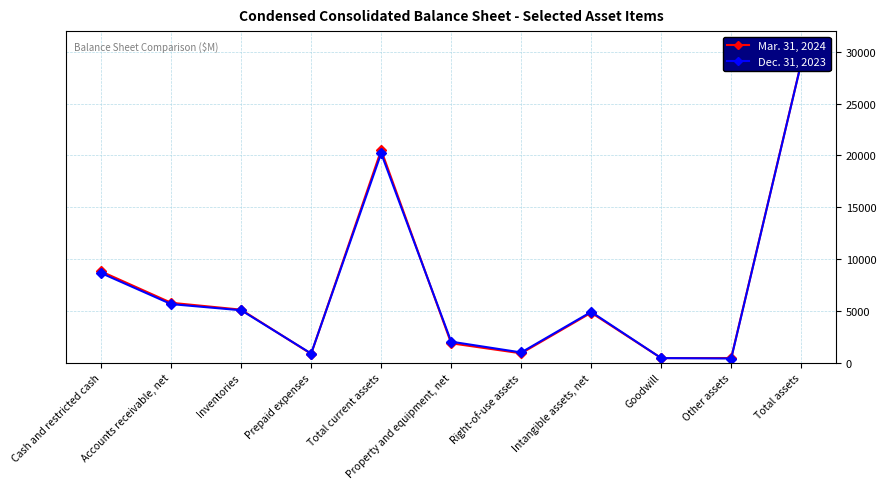

What is the smallest value displayed?

392